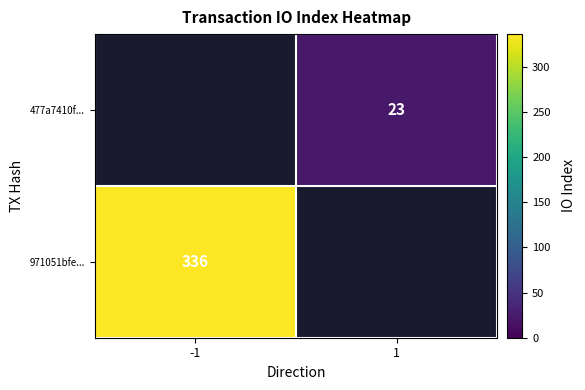

Which category has the lowest value across all series?

1